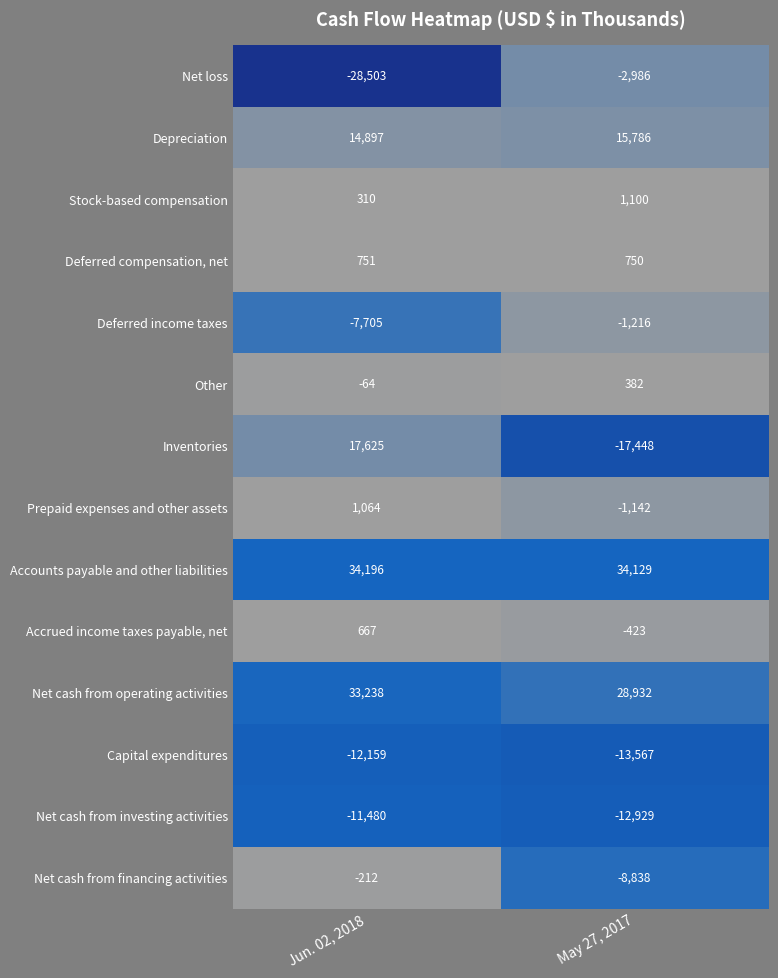

True or false: Deferred income taxes has a value of -1216 at May 27, 2017.

True